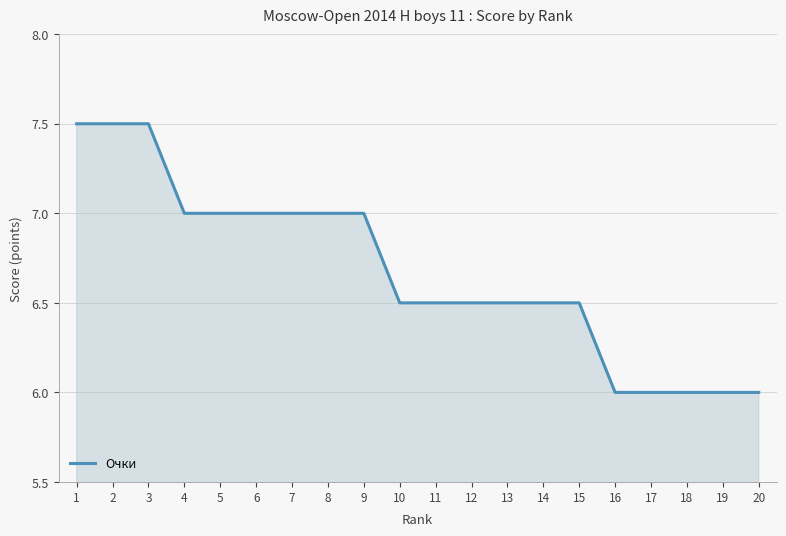

Between 16 and 5, which is larger?

5